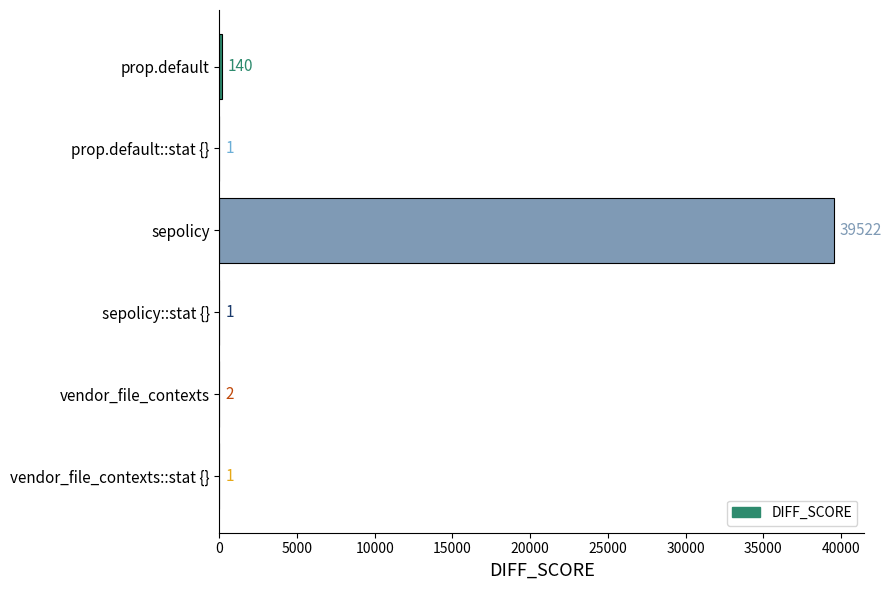

What is the greatest value displayed?

39522